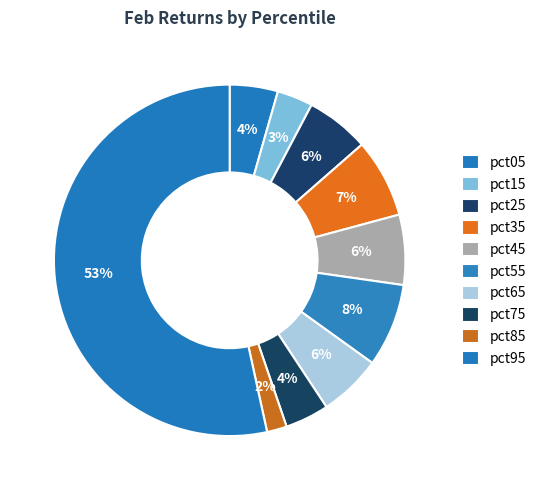

What is the majority slice?

pct95